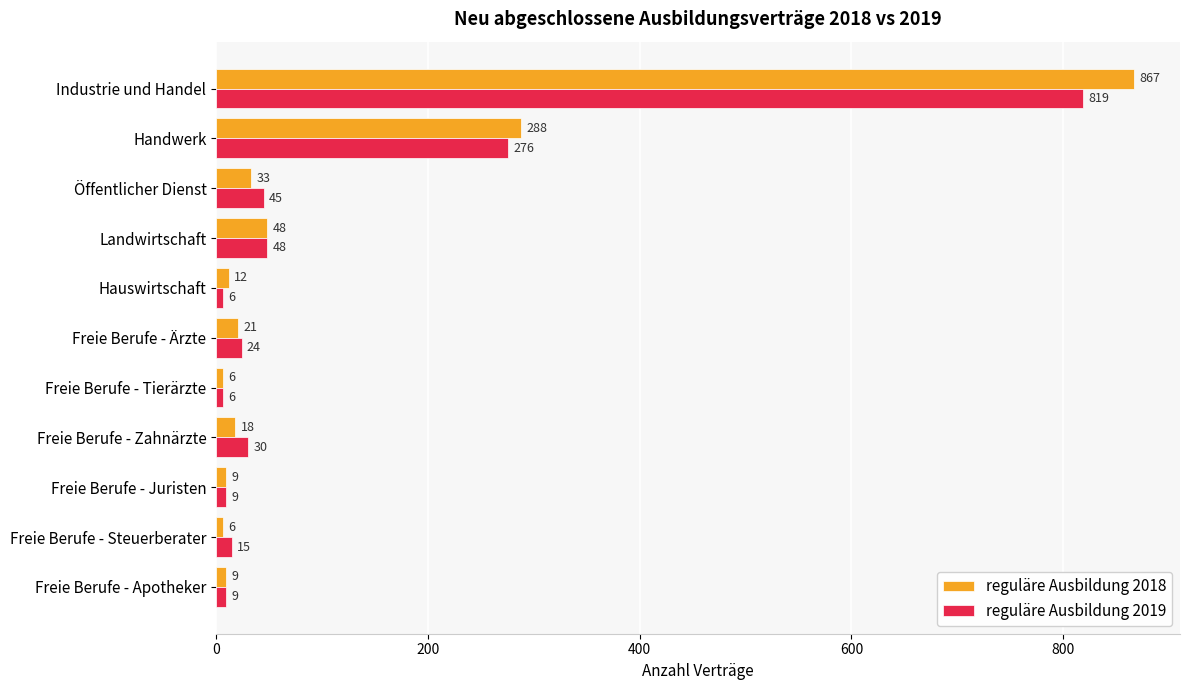

Which series has the widest spread of values?

reguläre Ausbildung 2018